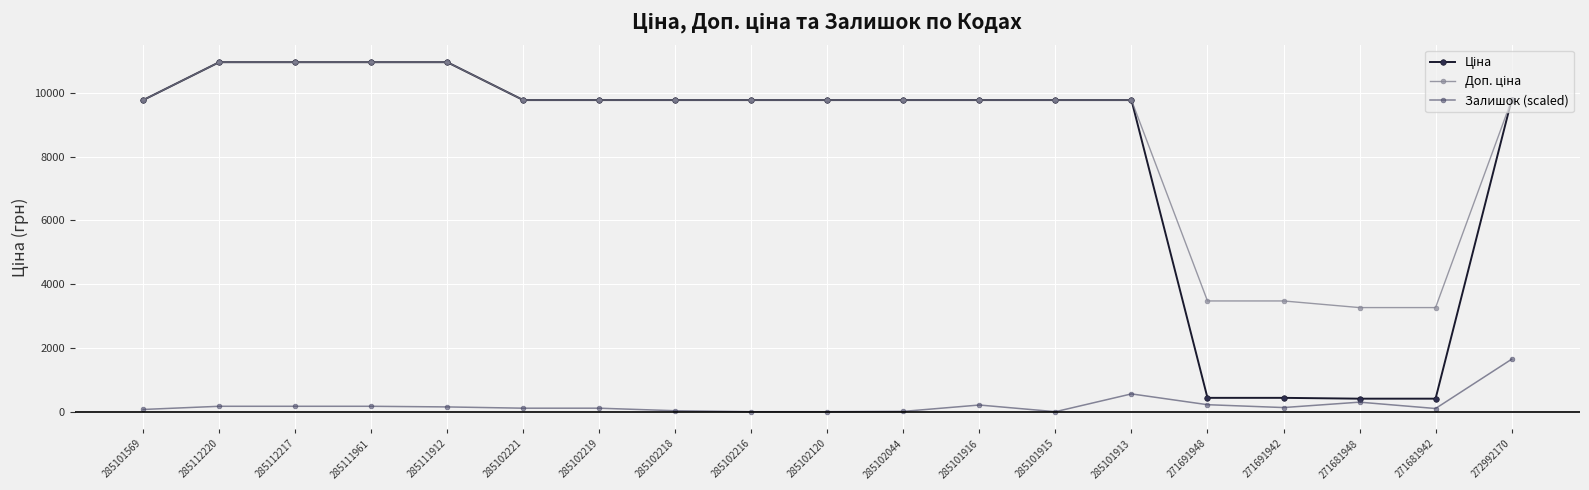

What is the difference between the highest and lowest values at 271681948?

2966.8